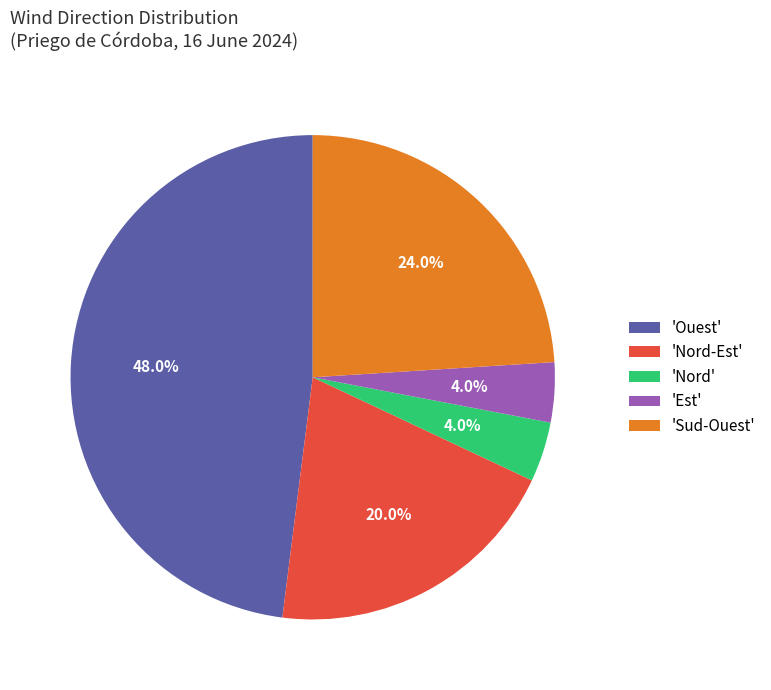

How many segments does this pie chart have?

5